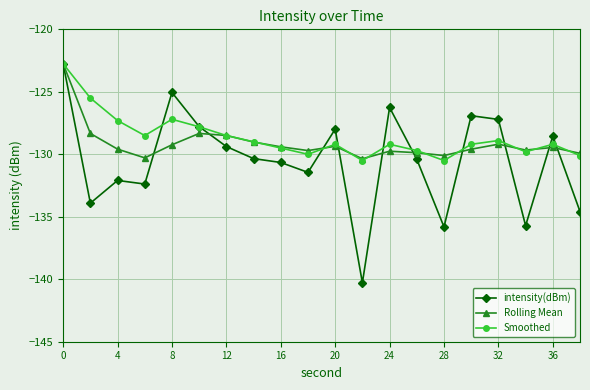

Which series has the largest total across all categories?

Smoothed